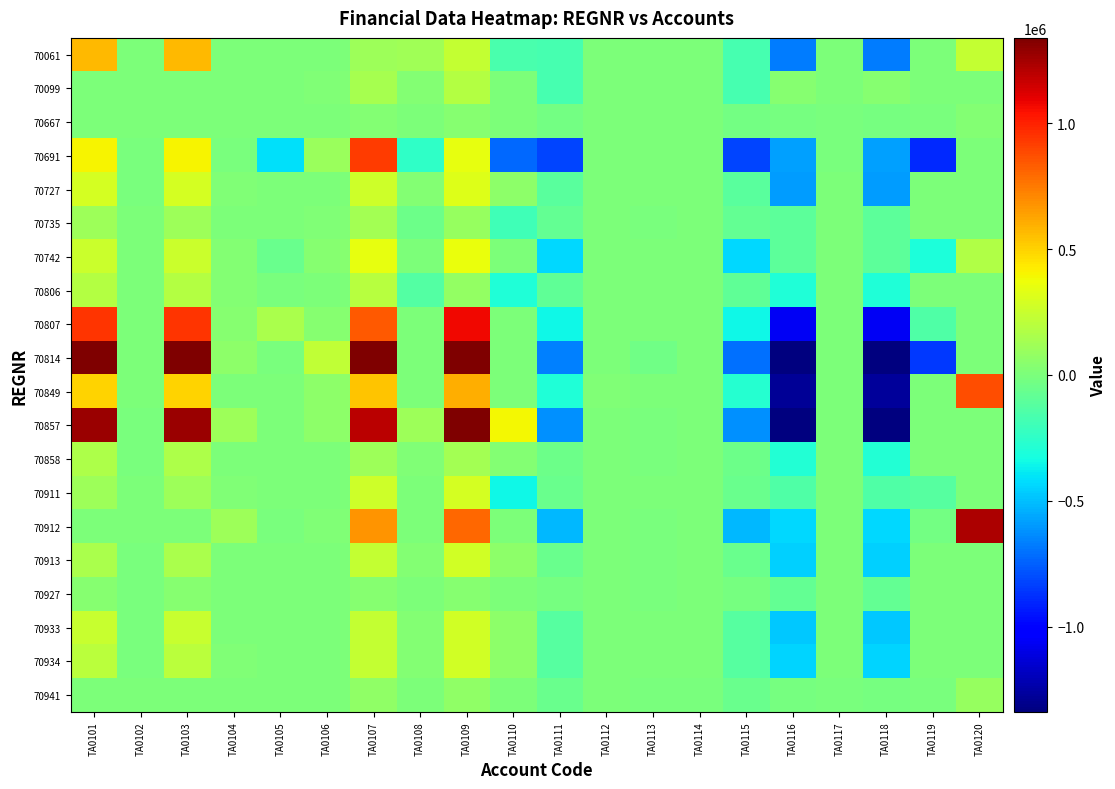

At which category is the sum across all series the highest?

TA0109